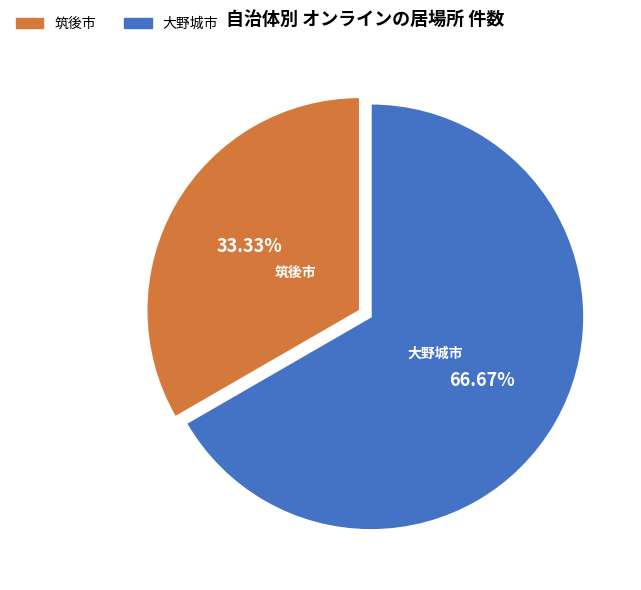

What percentage is the 筑後市 slice, to the nearest percent?

33%